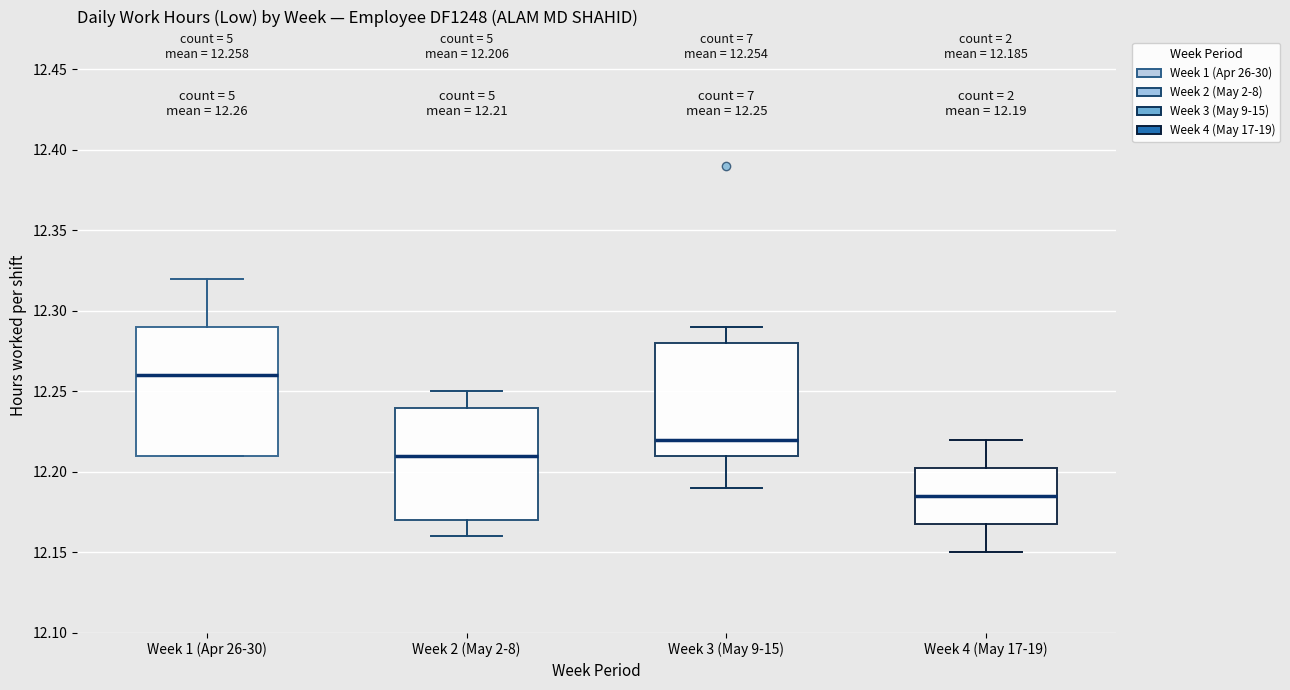

Which box is the tallest, from its lower edge to its upper edge?

Week 1 (Apr 26-30)